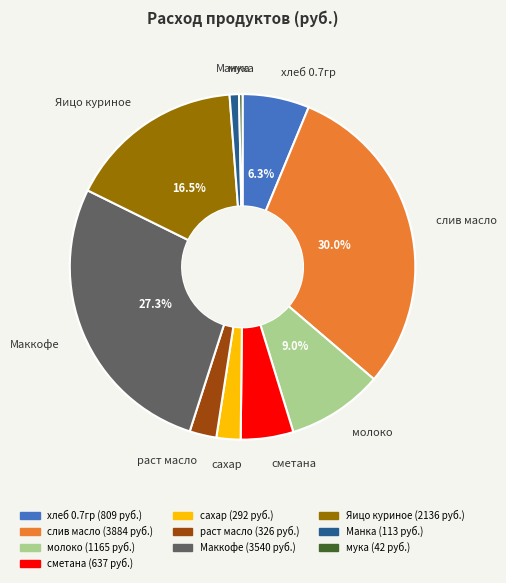

Is хлеб 0.7гр the majority of the pie?

No